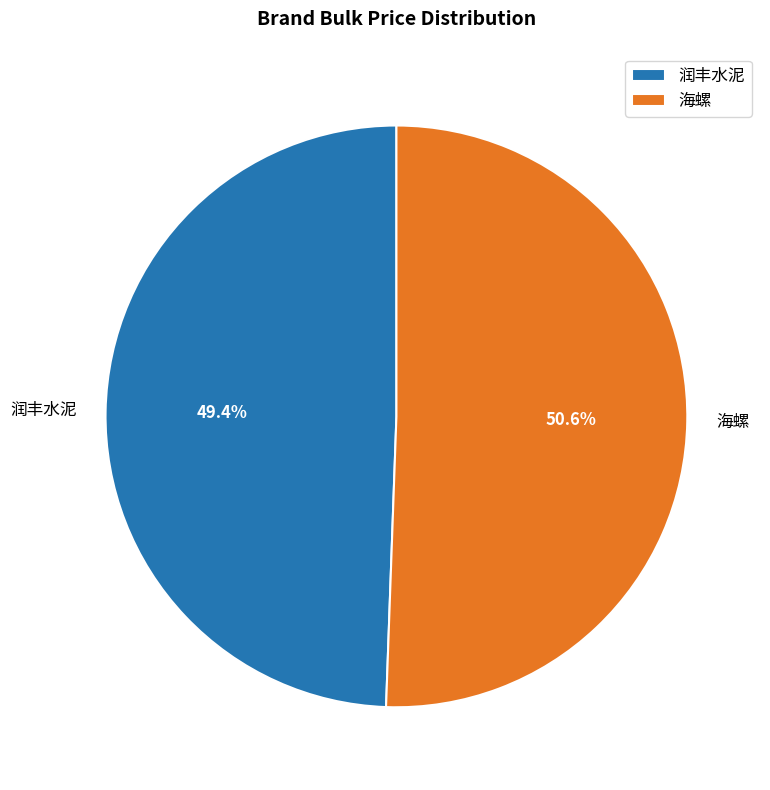

Approximately how many times larger is the value at 海螺 compared to 润丰水泥?

1.0